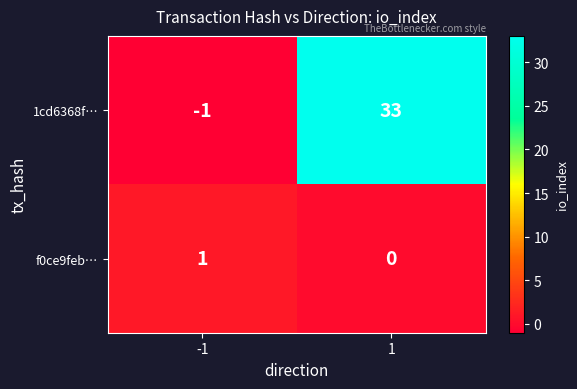

Rank the series by their maximum value, from lowest to highest.

f0ce9feb…, 1cd6368f…